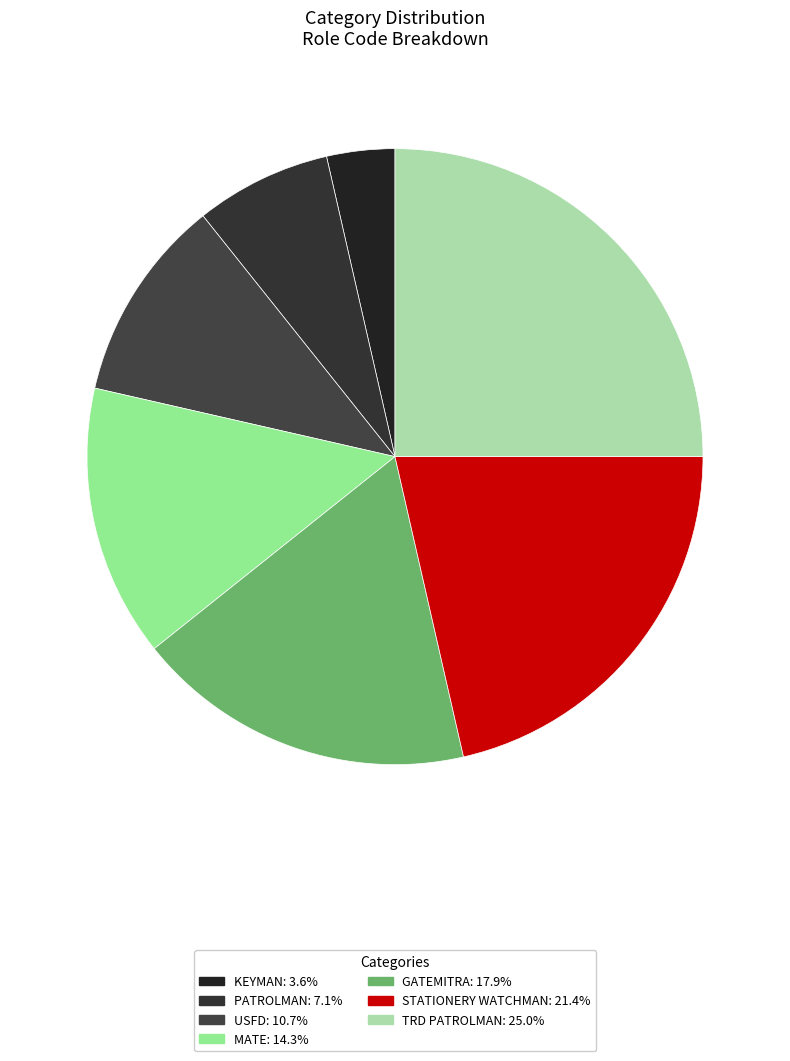

How many slices are in this pie chart?

7